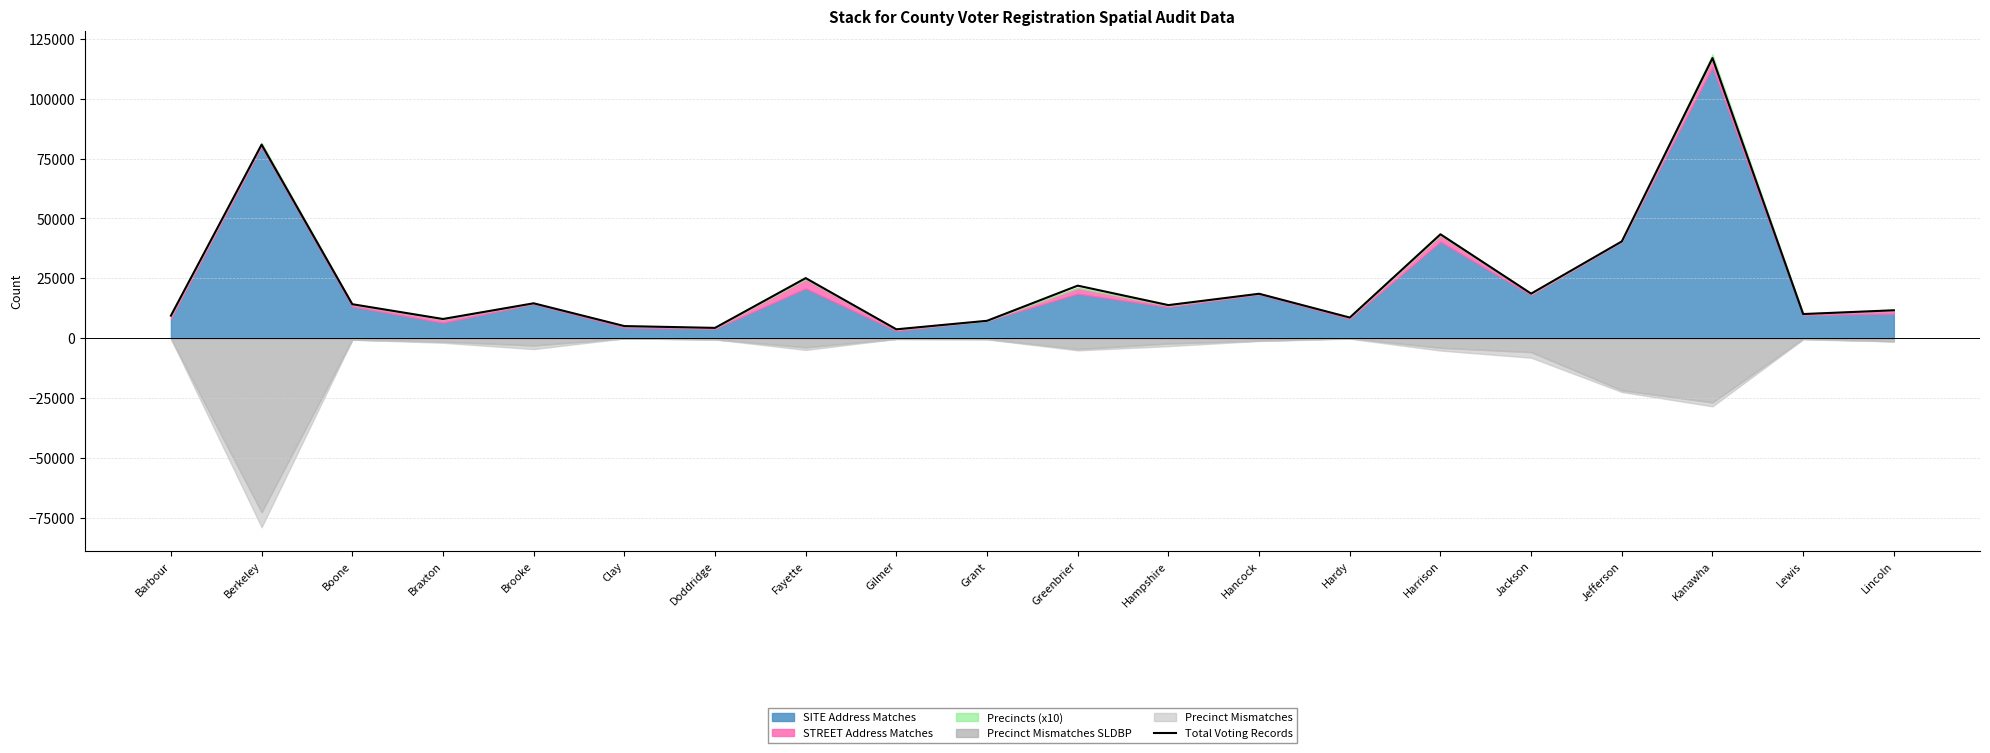

Does the chart display data point markers on the line(s)?

No